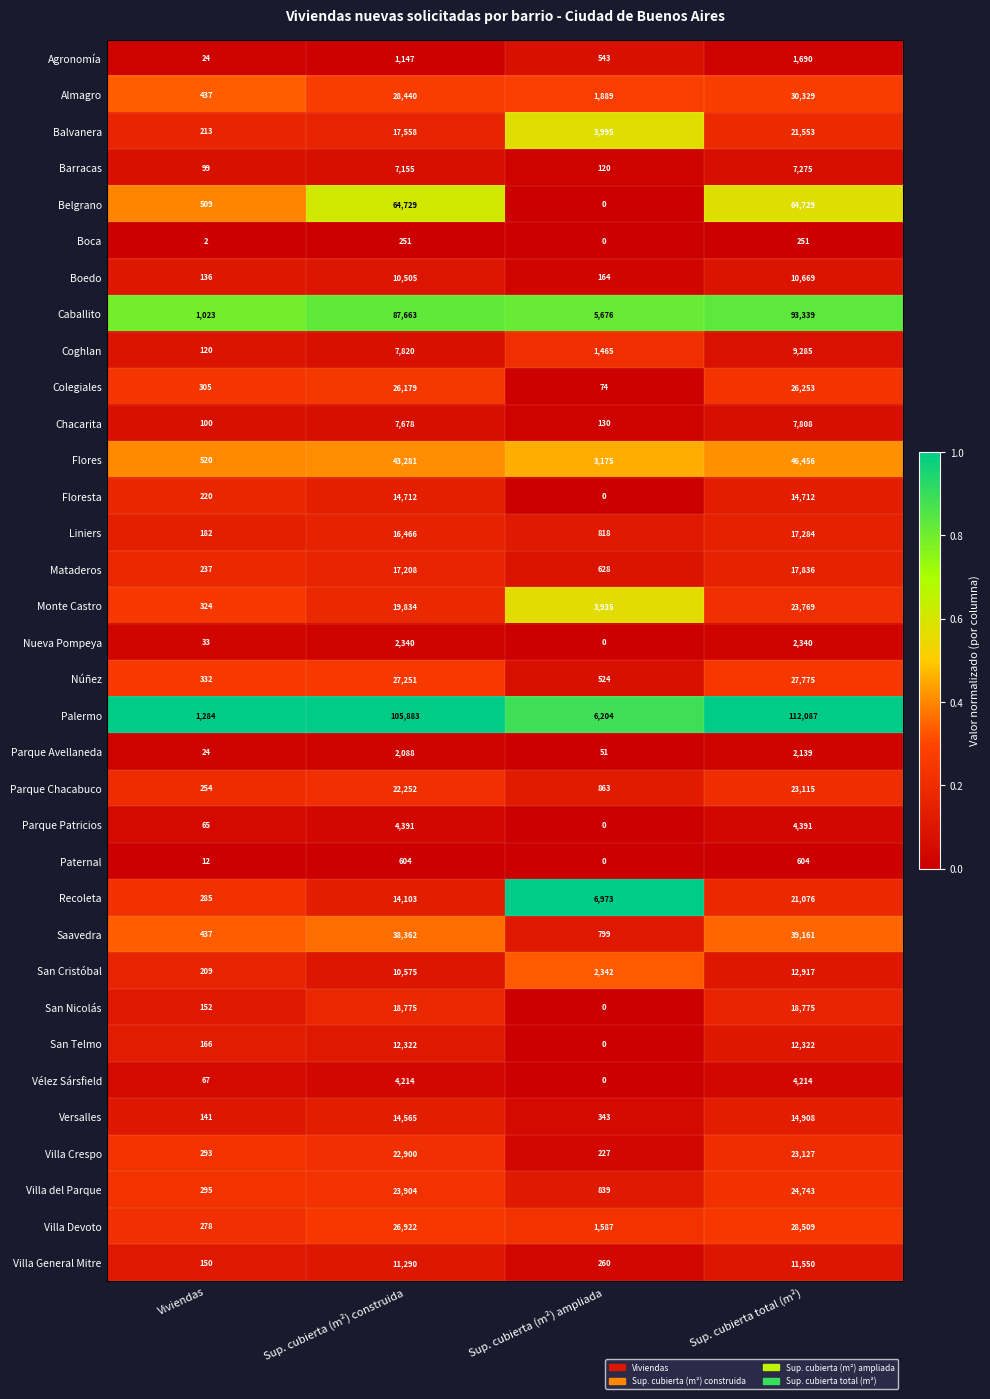

What is the difference between the highest and lowest values at Sup. cubierta total (m²)?

111836